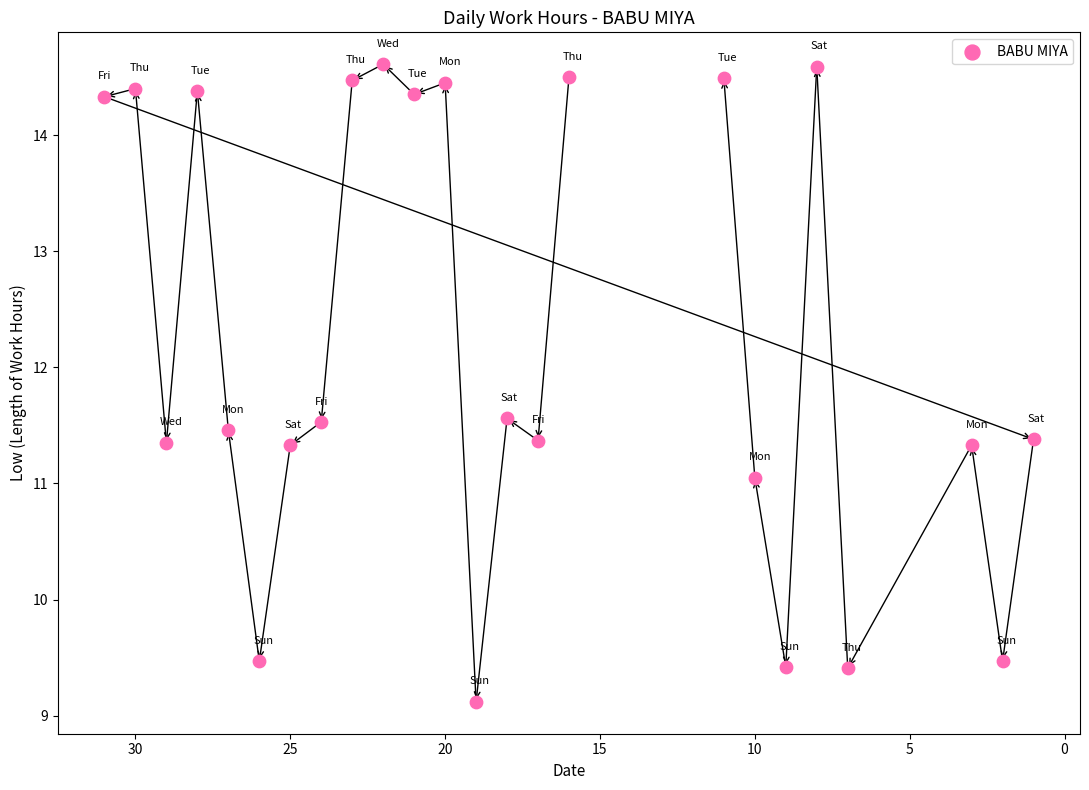

What is the range of X values (max minus min)?

30.0